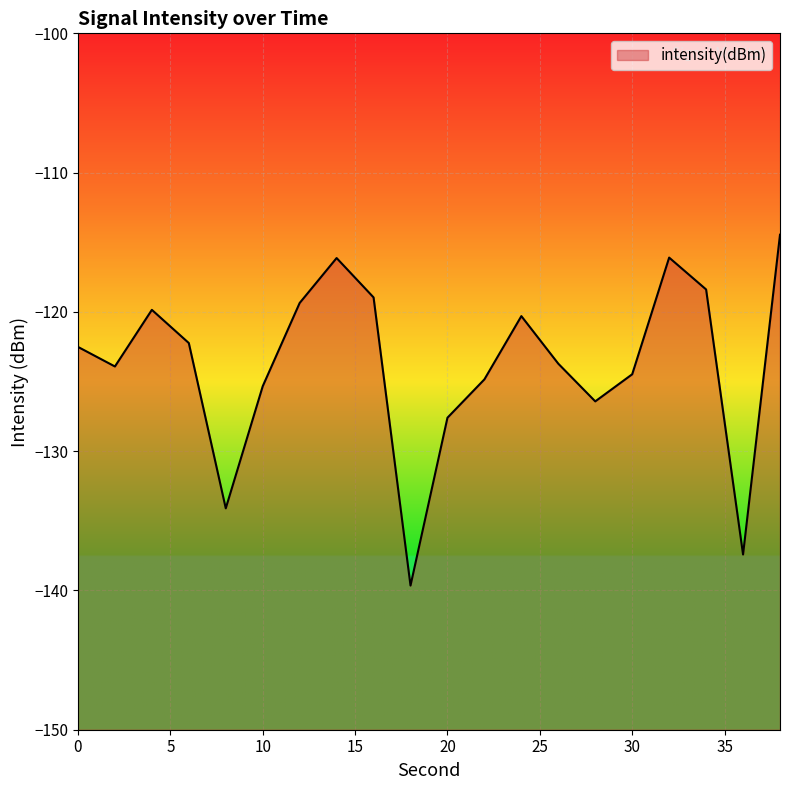

At which category does the chart reach its peak across all series?

38